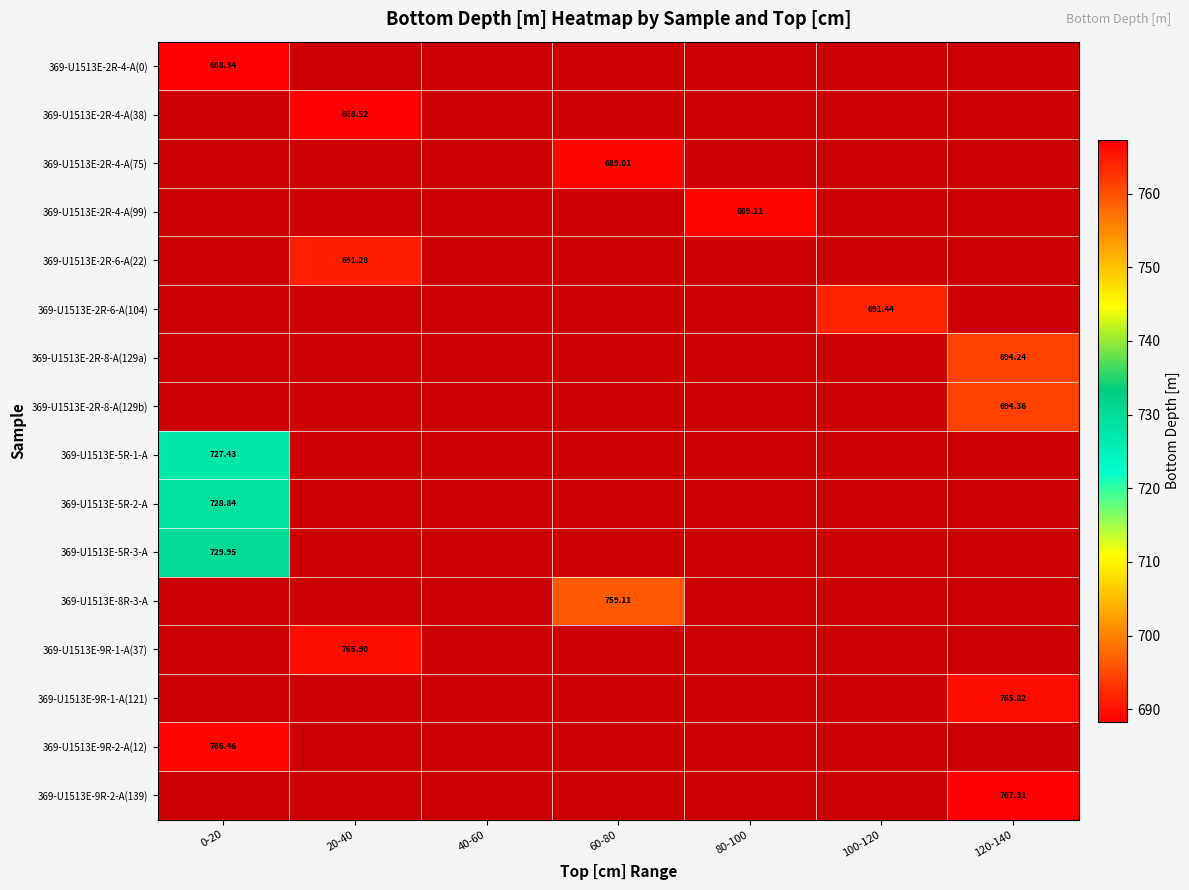

Is it true that 369-U1513E-2R-8-A(129a) equals 969.4 at 120-140?

False